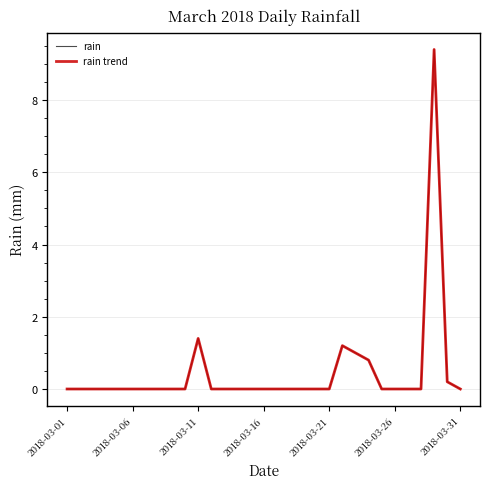

Is this an area chart (filled region under the line)?

No